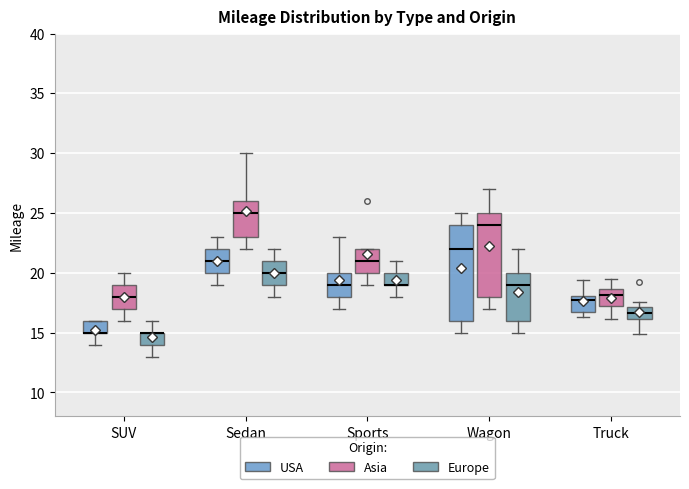

Which box is the tallest, from its lower edge to its upper edge?

Wagon (USA)